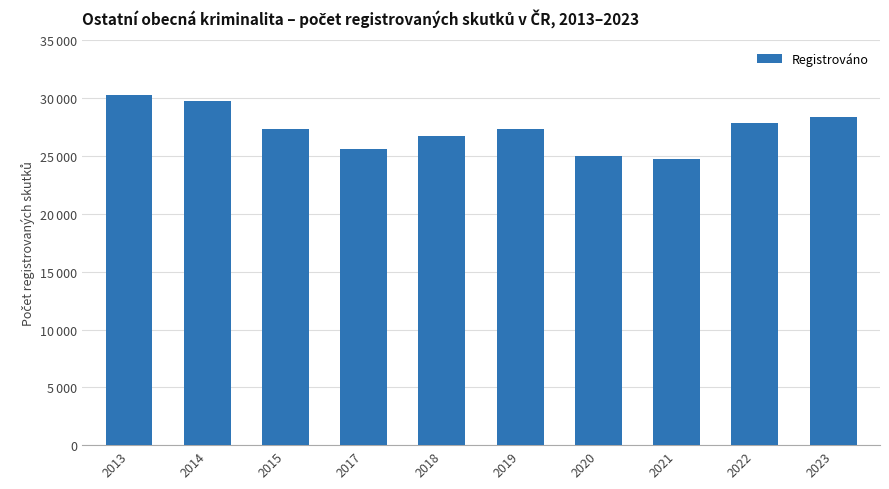

At which label does the data first exceed 27354?

2013